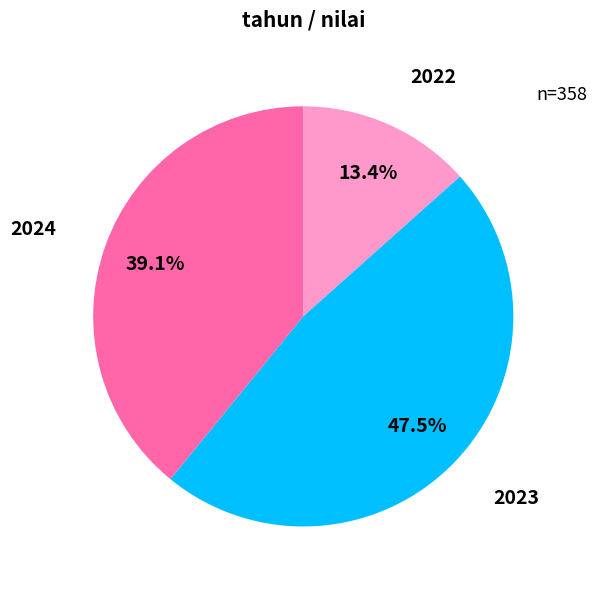

Which slice is the smallest?

2022